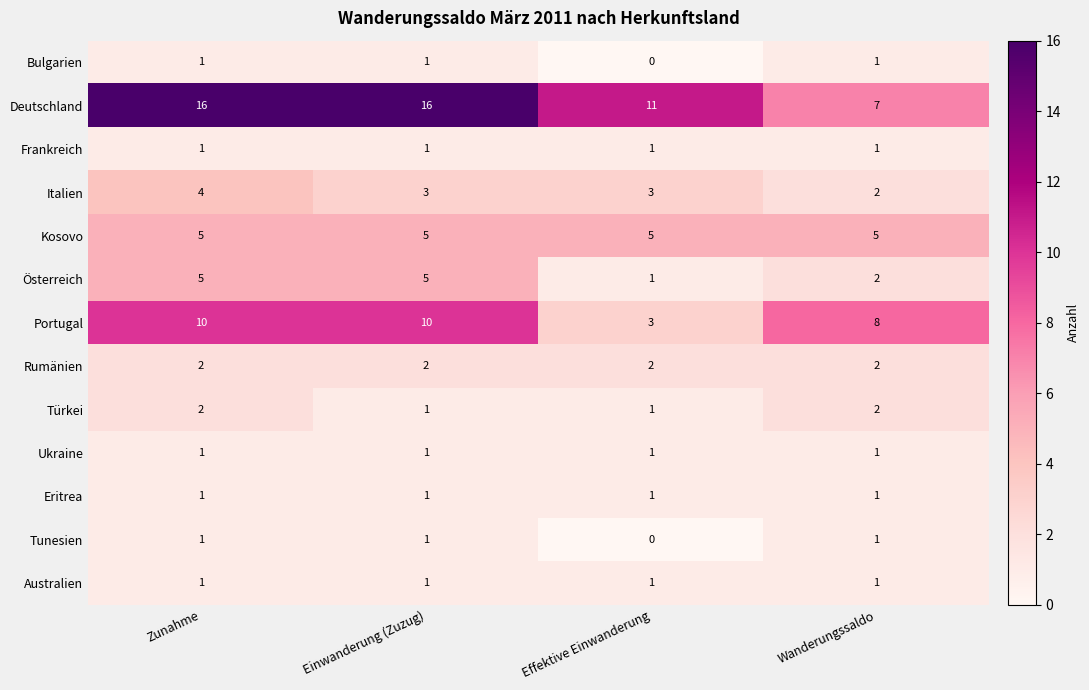

True or false: Italien has a value of 3 at Einwanderung (Zuzug).

True